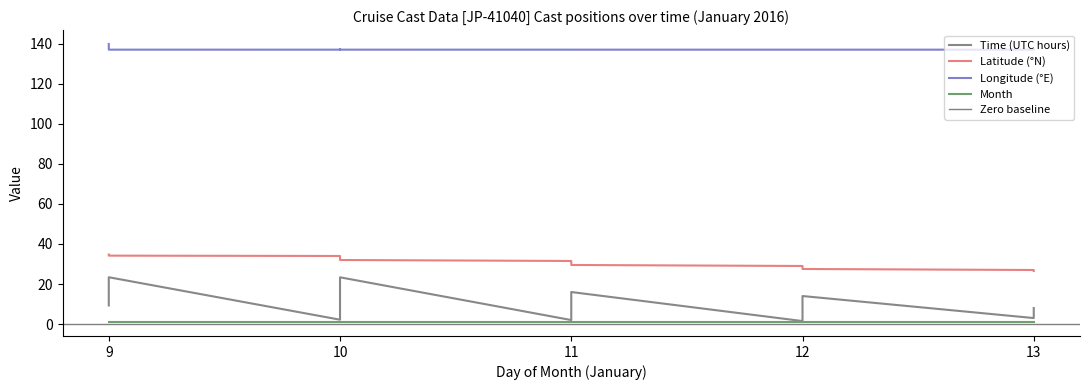

Reading left to right, extract all data points from this chart.

TIME: 9=9.3	9=23.4	10=2.2	10=5.2	10=8.9	10=13.2	10=16.8	10=20.0	10=23.4	11=2.0	11=5.0	11=8.5	11=12.0	11=16.0	12=1.5	12=5.0	12=9.0	12=14.0	13=3.0	13=8.0
LATITUDE: 9=34.7	9=34.2	10=34.0	10=33.7	10=33.4	10=32.9	10=32.7	10=32.3	10=32.0	11=31.5	11=31.0	11=30.5	11=30.0	11=29.5	12=29.0	12=28.5	12=28.0	12=27.5	13=27.0	13=26.5
LONGITUDE: 9=139.8	9=137.0	10=137.0	10=137.0	10=137.0	10=137.0	10=137.0	10=137.0	10=137.0	11=137.0	11=137.0	11=137.0	11=137.0	11=137.0	12=137.0	12=137.0	12=137.0	12=137.0	13=137.0	13=137.0